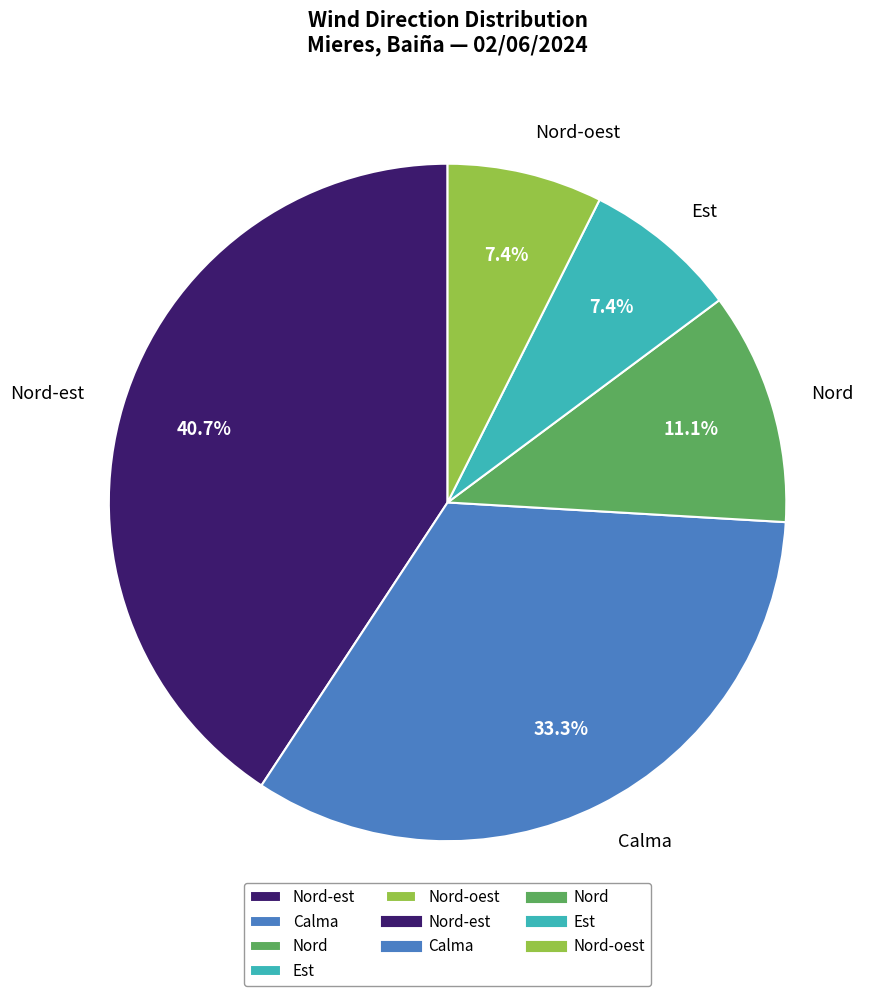

To the nearest percent, what portion does Nord-oest represent?

7%